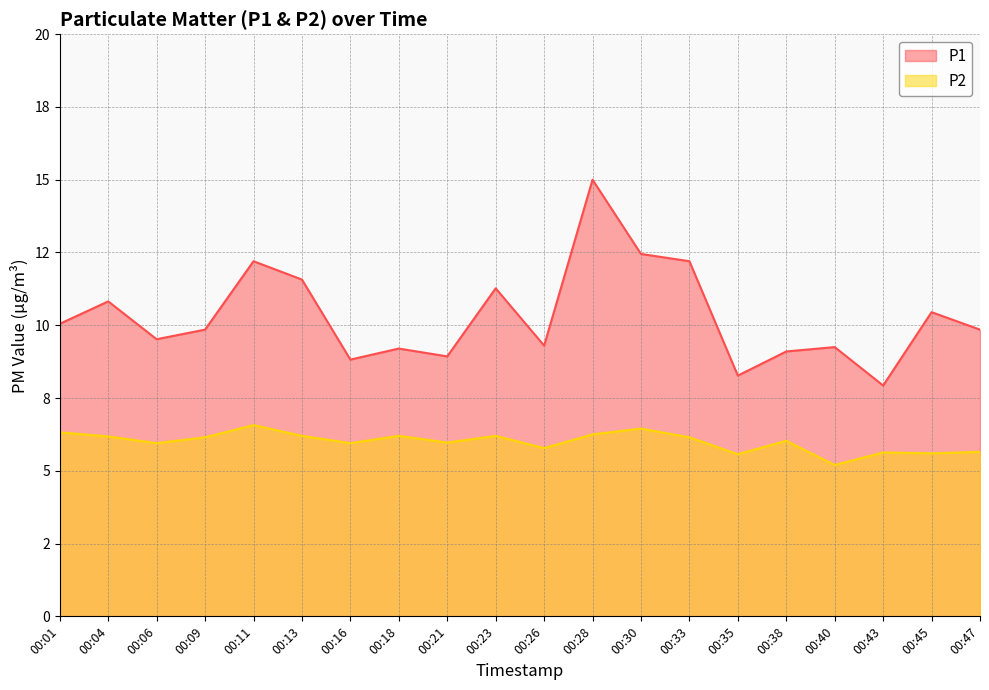

At which category does the chart reach its peak across all series?

00:28